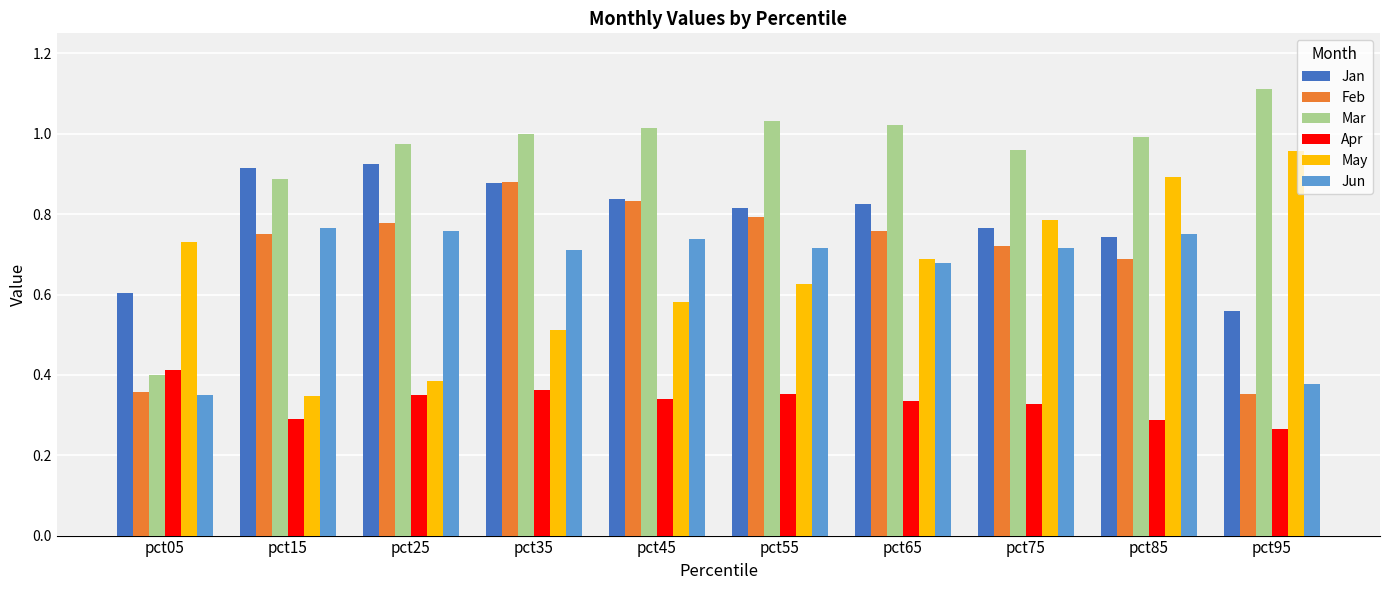

Is the value of Mar at pct65 greater than the value of Feb at pct55?

Yes